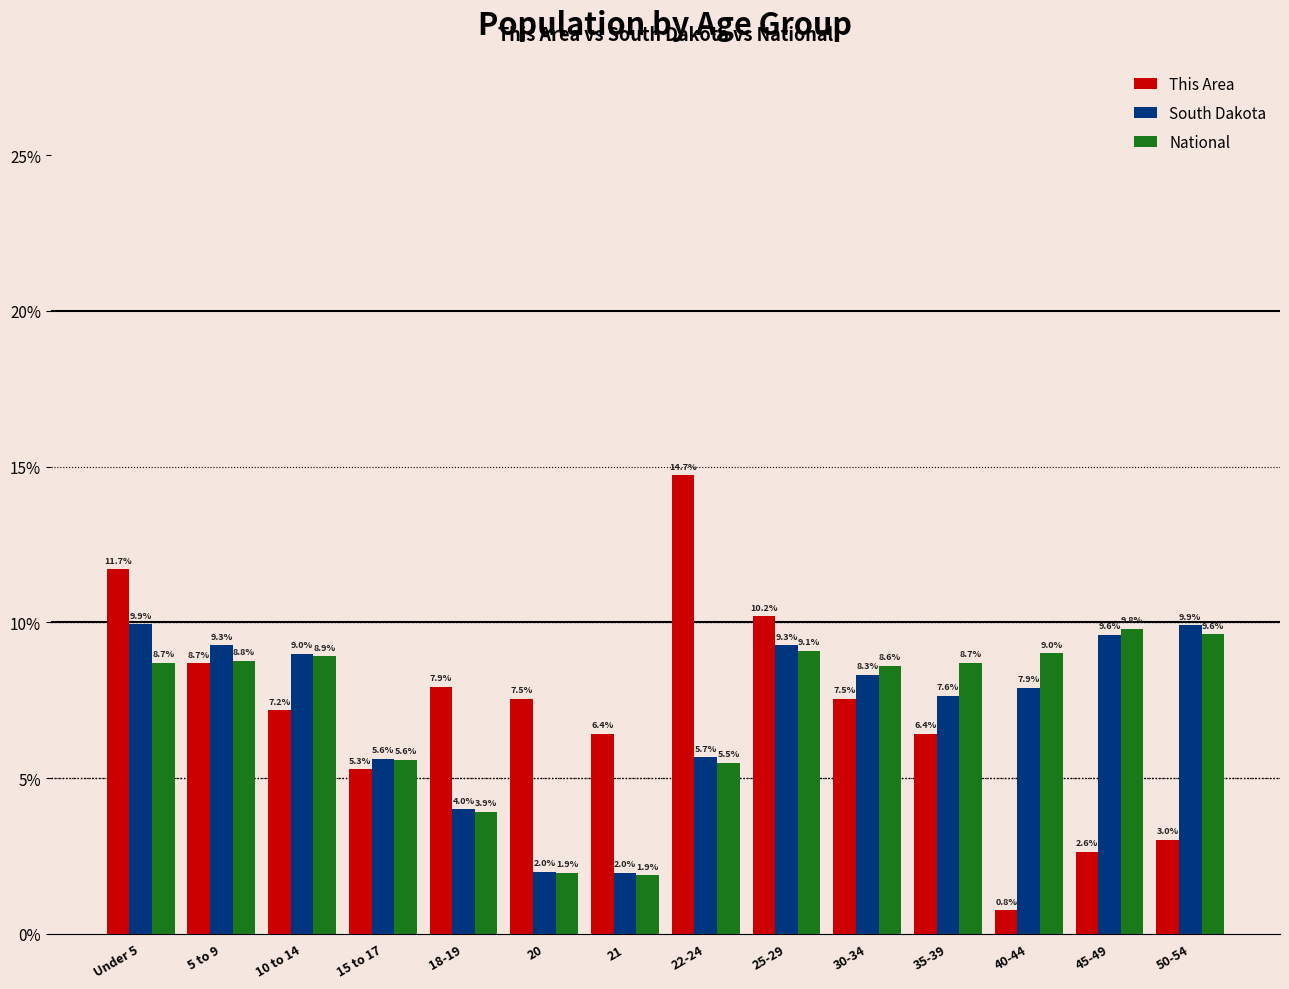

Where does the South Dakota series first go above 8?

Under 5